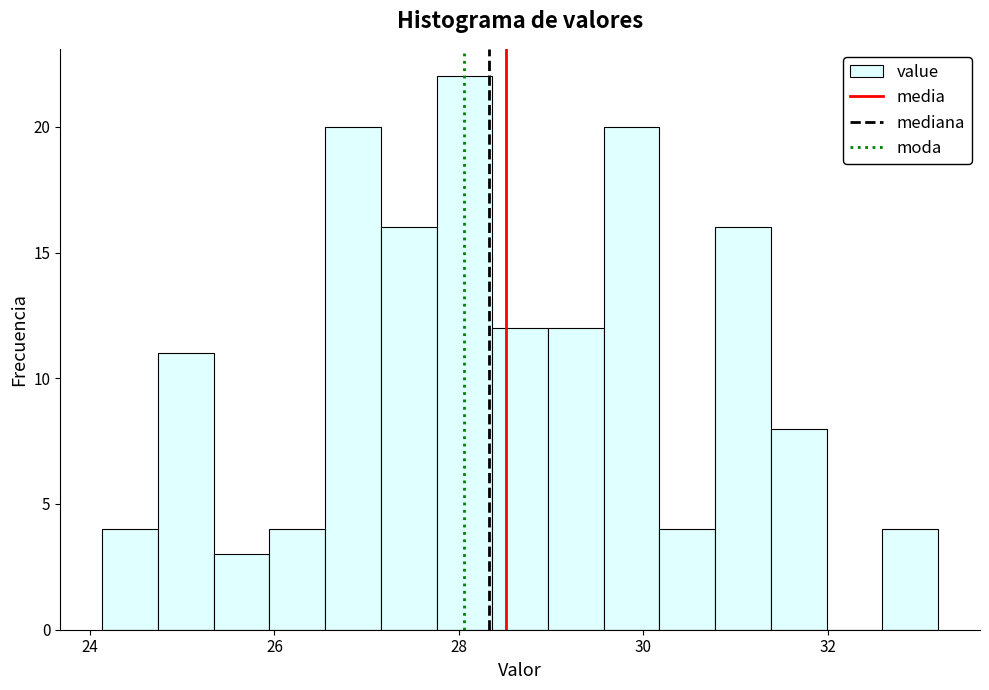

Around what value on the x-axis is the tallest bar? Give the approximate position of its centre, as read against the axis.

28.0